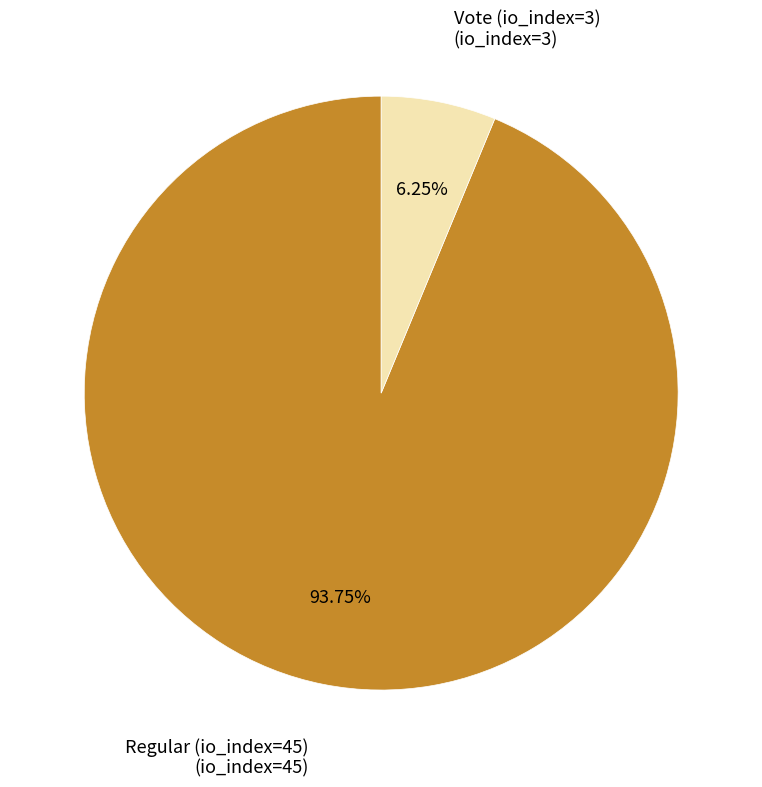

Is there any slice that represents more than half of the pie?

Yes